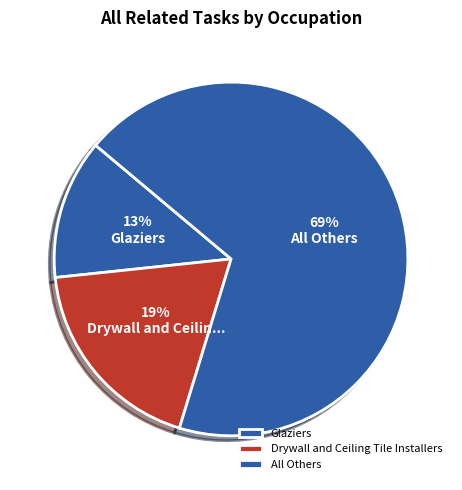

Which slice is the largest?

All Others